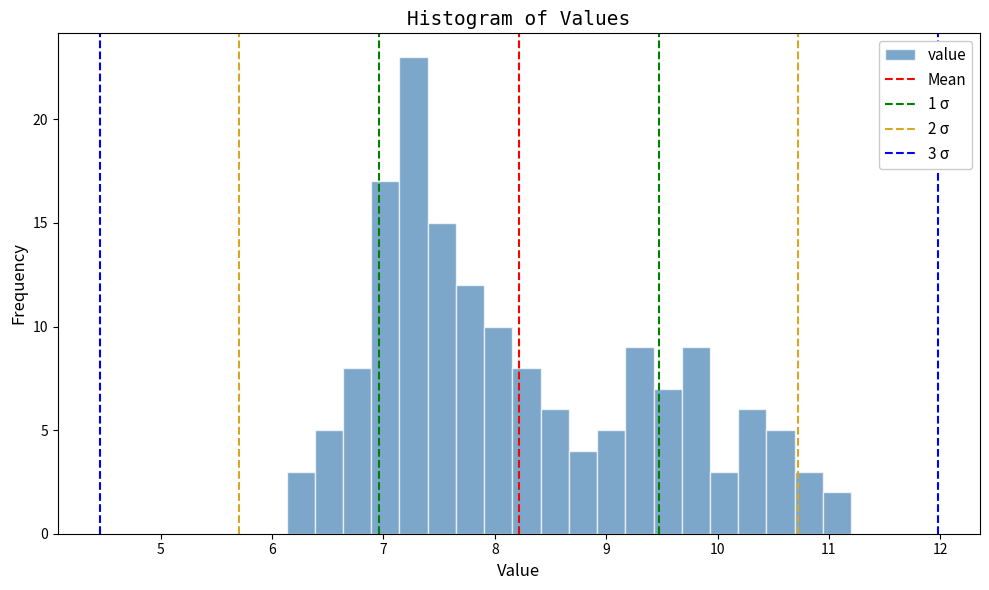

Around what value on the x-axis is the tallest bar? Give the approximate position of its centre, as read against the axis.

7.3